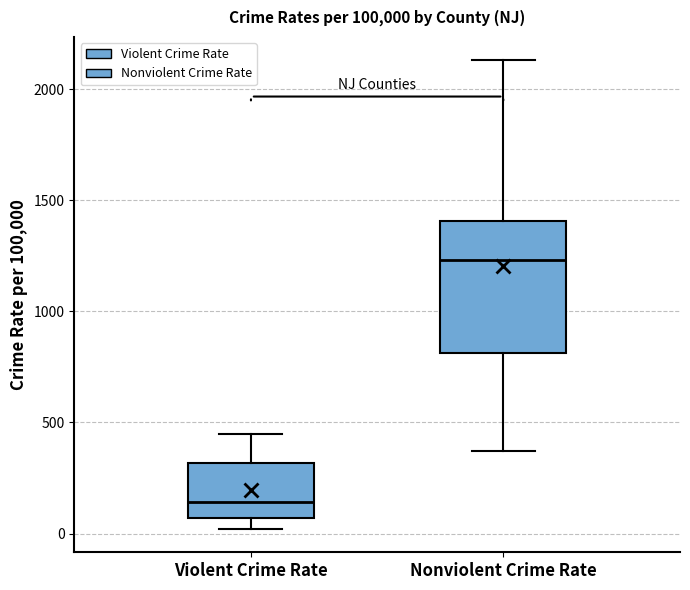

Which box's median line is the lowest?

Violent Crime Rate